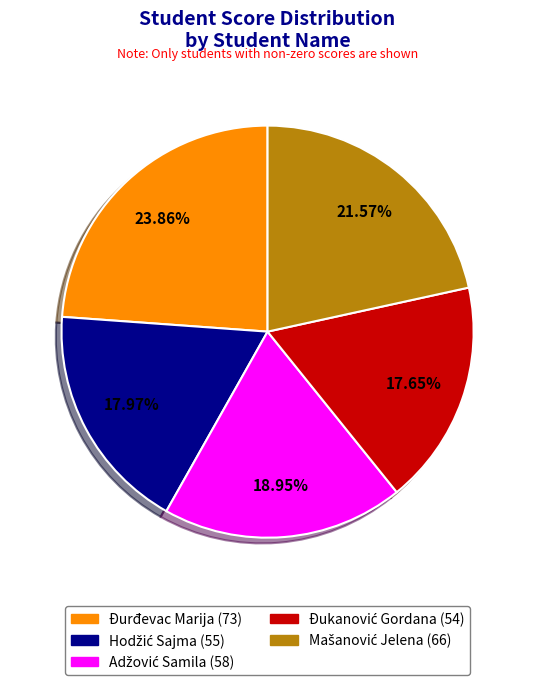

How many slices are in this pie chart?

5